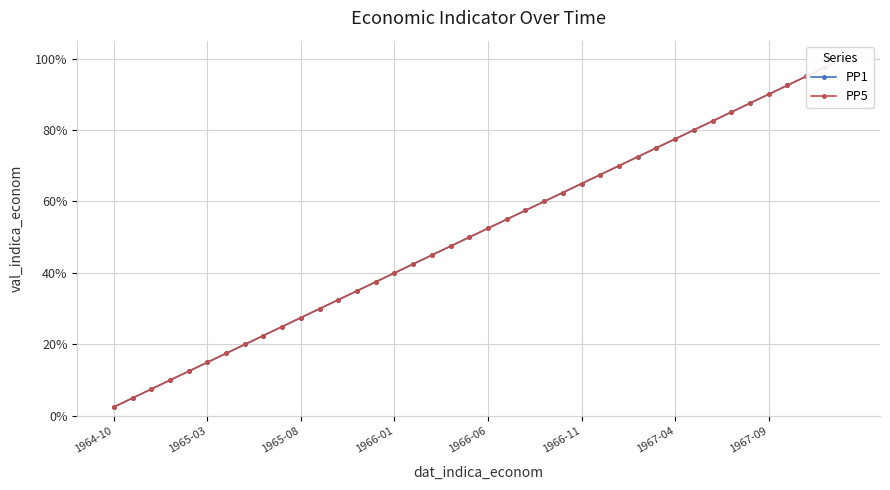

Is this an area chart (filled region under the line)?

No